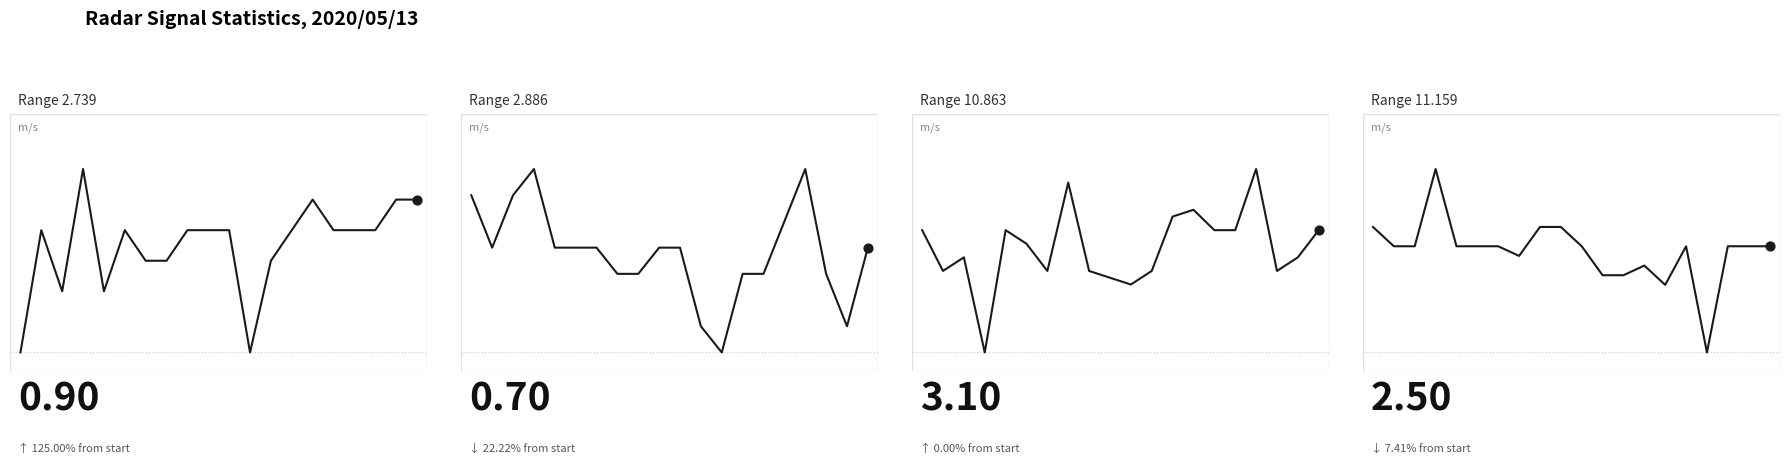

Which series has the largest total across all categories?

10.863